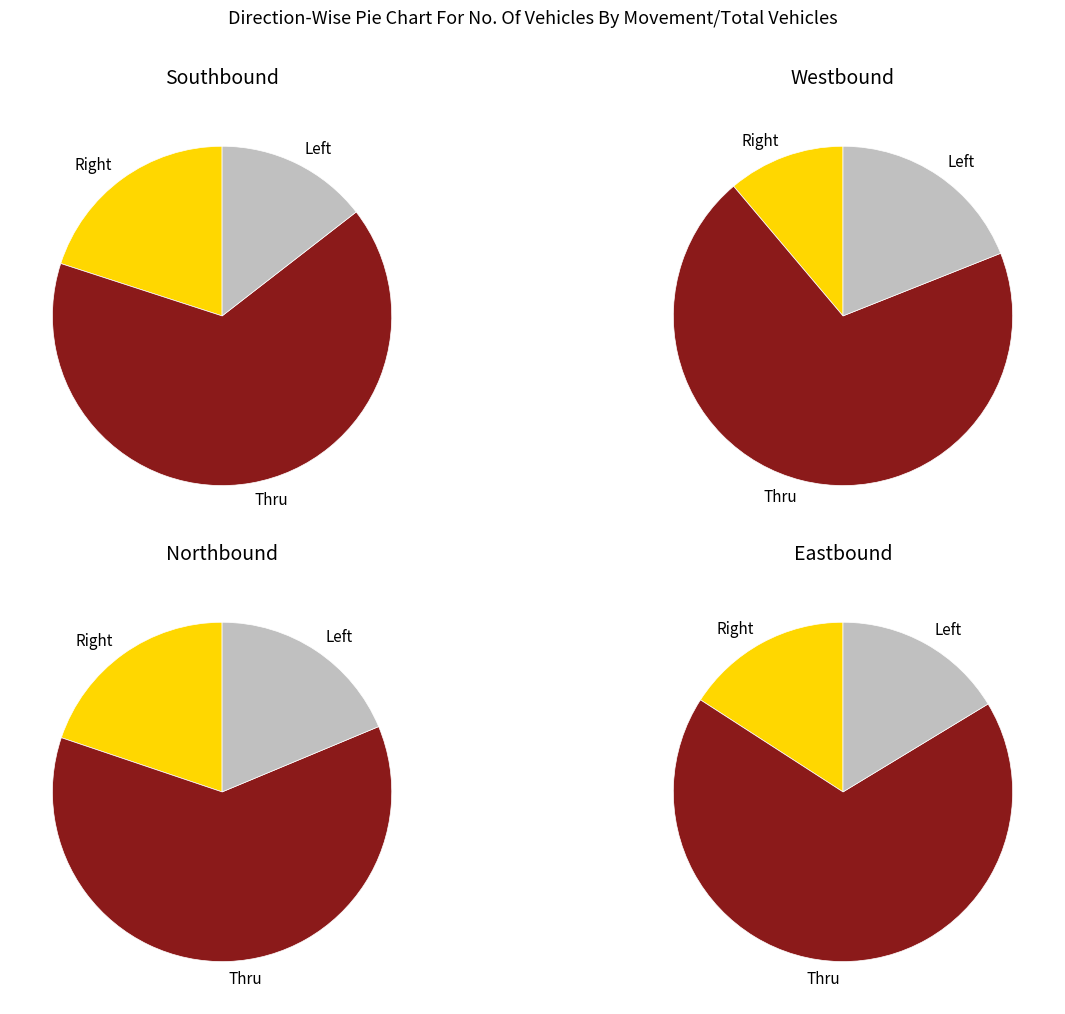

Rank the categories by Eastbound value from lowest to highest.

Right, Left, Thru